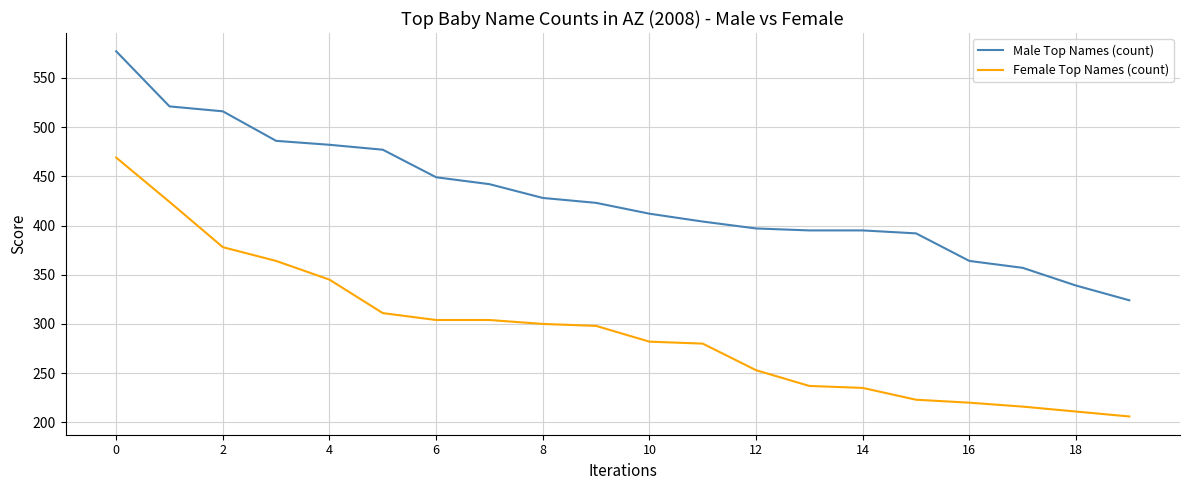

What is the difference between the maximum and minimum values in the Female Top Names (count) series?

263